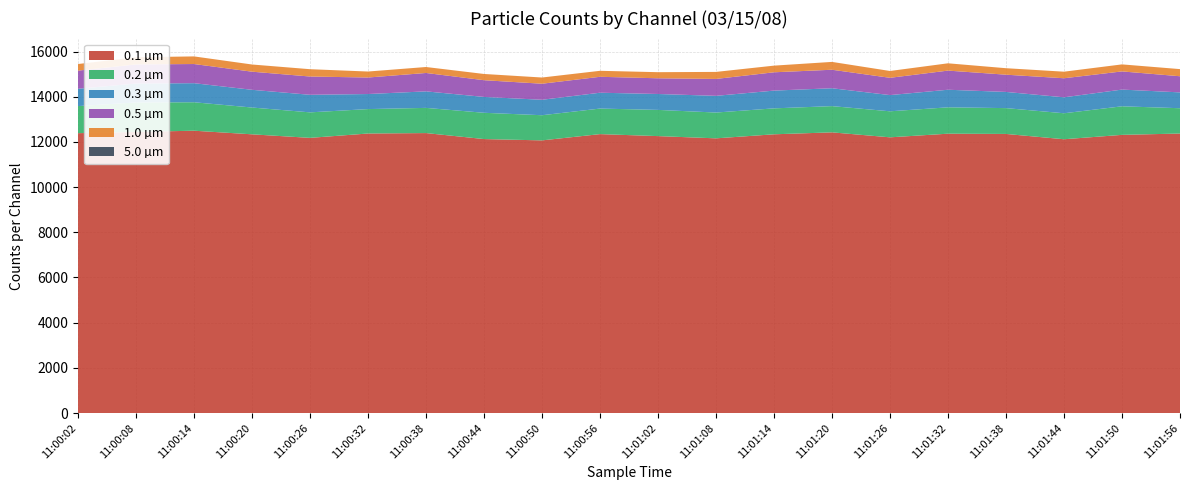

Reading right to left, extract all data points from this chart.

0.1 µm: 11:01:56=12371	11:01:50=12312	11:01:44=12118	11:01:38=12353	11:01:32=12364	11:01:26=12203	11:01:20=12423	11:01:14=12337	11:01:08=12158	11:01:02=12257	11:00:56=12345	11:00:50=12068	11:00:44=12126	11:00:38=12391	11:00:32=12372	11:00:26=12179	11:00:20=12336	11:00:14=12496	11:00:08=12442	11:00:02=12387
0.2 µm: 11:01:56=1120	11:01:50=1264	11:01:44=1150	11:01:38=1143	11:01:32=1167	11:01:26=1152	11:01:20=1161	11:01:14=1148	11:01:08=1142	11:01:02=1160	11:00:56=1131	11:00:50=1113	11:00:44=1163	11:00:38=1115	11:00:32=1081	11:00:26=1129	11:00:20=1186	11:00:14=1259	11:00:08=1305	11:00:02=1198
0.3 µm: 11:01:56=701	11:01:50=740	11:01:44=706	11:01:38=716	11:01:32=778	11:01:26=717	11:01:20=791	11:01:14=786	11:01:08=739	11:01:02=704	11:00:56=701	11:00:50=684	11:00:44=702	11:00:38=731	11:00:32=666	11:00:26=777	11:00:20=784	11:00:14=844	11:00:08=837	11:00:02=767
0.5 µm: 11:01:56=714	11:01:50=804	11:01:44=843	11:01:38=763	11:01:32=847	11:01:26=765	11:01:20=819	11:01:14=810	11:01:08=748	11:01:02=695	11:00:56=705	11:00:50=710	11:00:44=740	11:00:38=814	11:00:32=731	11:00:26=809	11:00:20=802	11:00:14=848	11:00:08=845	11:00:02=803
1.0 µm: 11:01:56=316	11:01:50=311	11:01:44=291	11:01:38=287	11:01:32=323	11:01:26=302	11:01:20=347	11:01:14=295	11:01:08=311	11:01:02=270	11:00:56=265	11:00:50=275	11:00:44=276	11:00:38=264	11:00:32=265	11:00:26=324	11:00:20=318	11:00:14=337	11:00:08=318	11:00:02=292
5.0 µm: 11:01:56=0	11:01:50=0	11:01:44=0	11:01:38=0	11:01:32=0	11:01:26=0	11:01:20=0	11:01:14=0	11:01:08=0	11:01:02=0	11:00:56=0	11:00:50=0	11:00:44=0	11:00:38=0	11:00:32=0	11:00:26=0	11:00:20=0	11:00:14=0	11:00:08=0	11:00:02=0